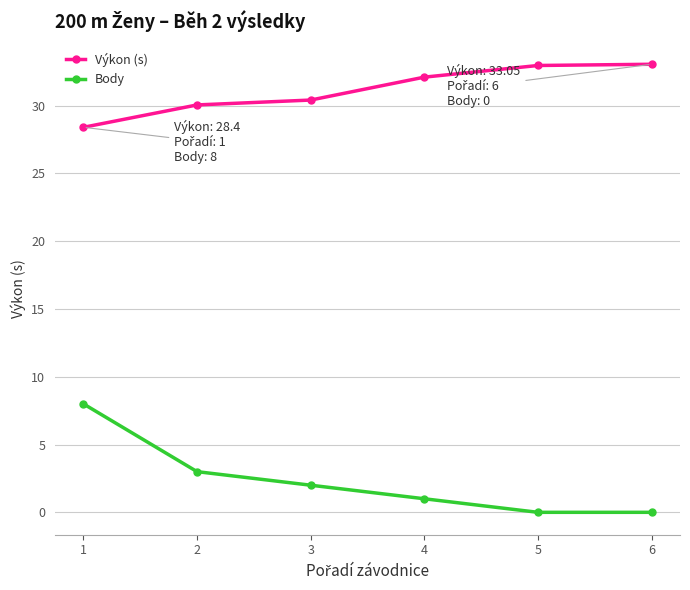

What is the difference between the maximum and second lowest values in the Body series?

8.0